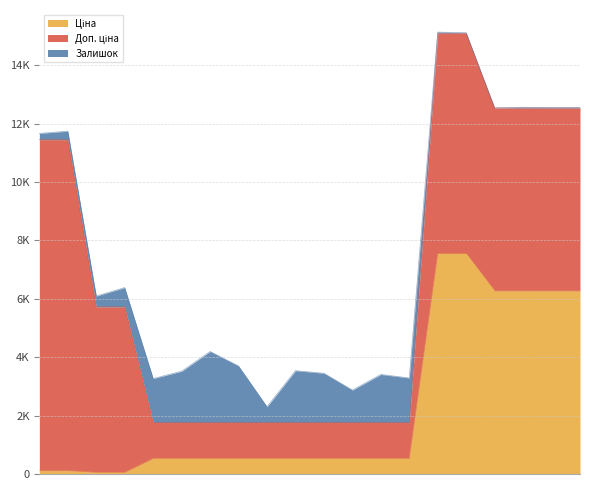

Reading left to right, list all the values displayed in this chart.

Ціна: 113.3	113.3	56.7	56.7	535.4	535.4	535.4	535.4	535.4	535.4	535.4	535.4	535.4	535.4	7545.9	7545.9	6266.7	6266.7	6266.7	6266.7
Доп. ціна: 11334.0	11334.0	5667.0	5667.0	1227.2	1227.2	1227.2	1227.2	1227.2	1227.2	1227.2	1227.2	1227.2	1227.2	7545.9	7545.9	6266.7	6266.7	6266.7	6266.7
Залишок: 215.0	290.0	370.0	658.0	1506.0	1756.0	2433.0	1936.0	541.0	1775.0	1687.0	1111.0	1646.0	1525.0	38.0	13.0	0.0	23.0	16.0	18.0